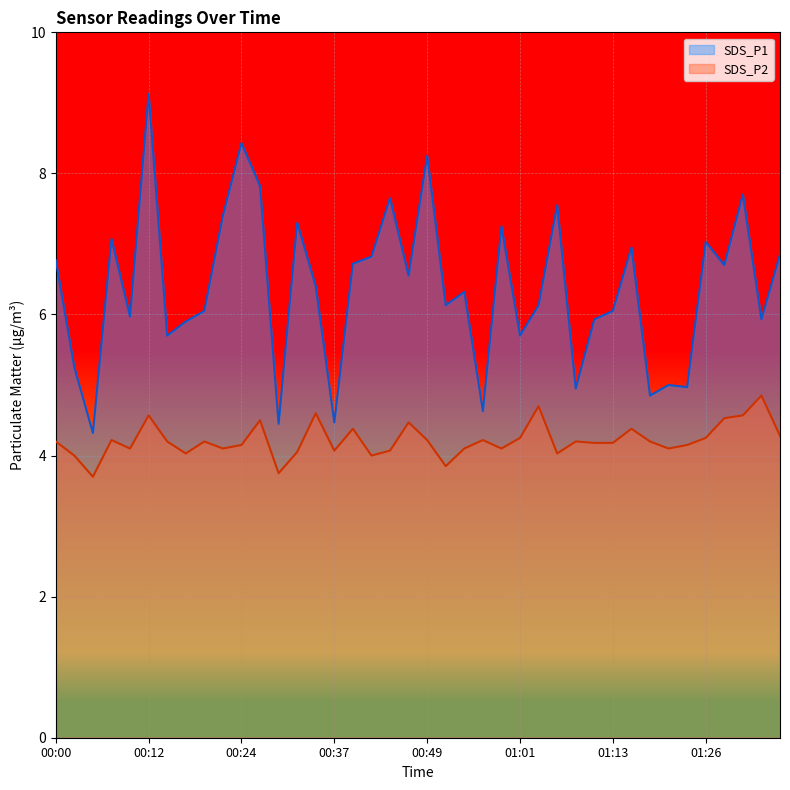

Rank the series by their maximum value, from highest to lowest.

SDS_P1, SDS_P2